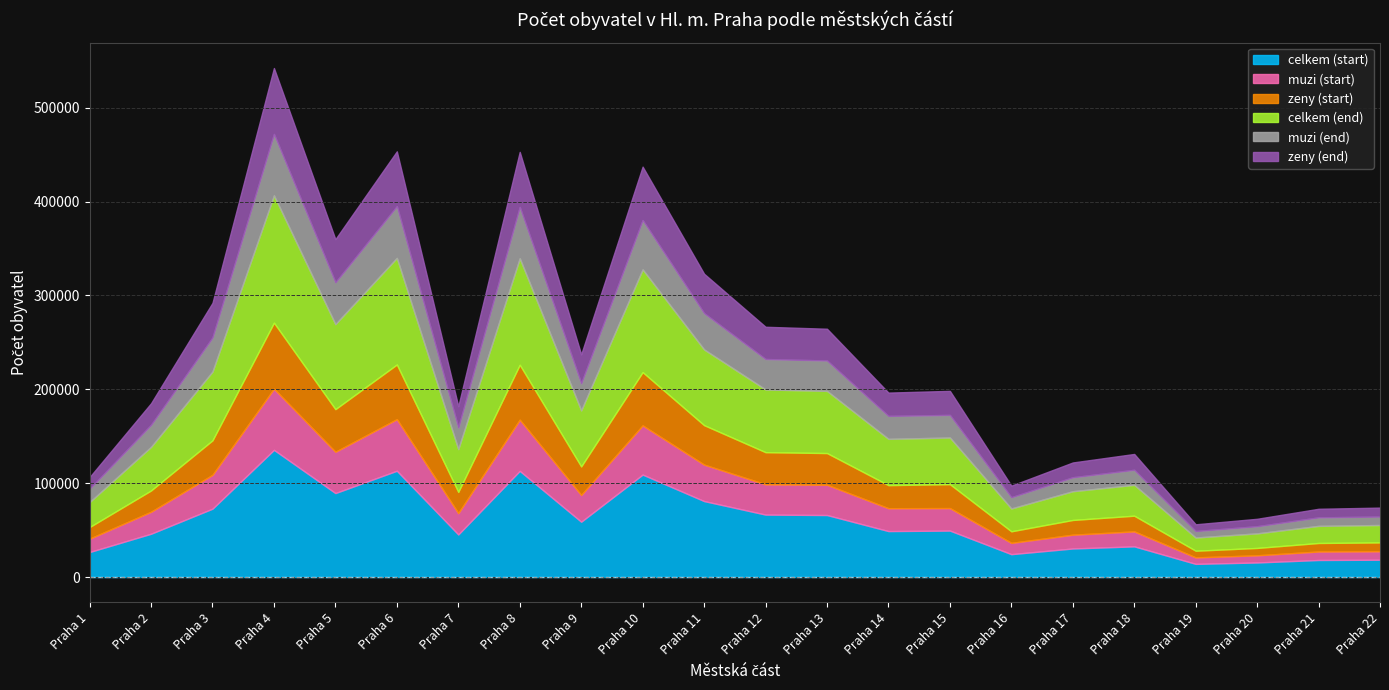

How many data points in zeny (start) are above 25490?

10